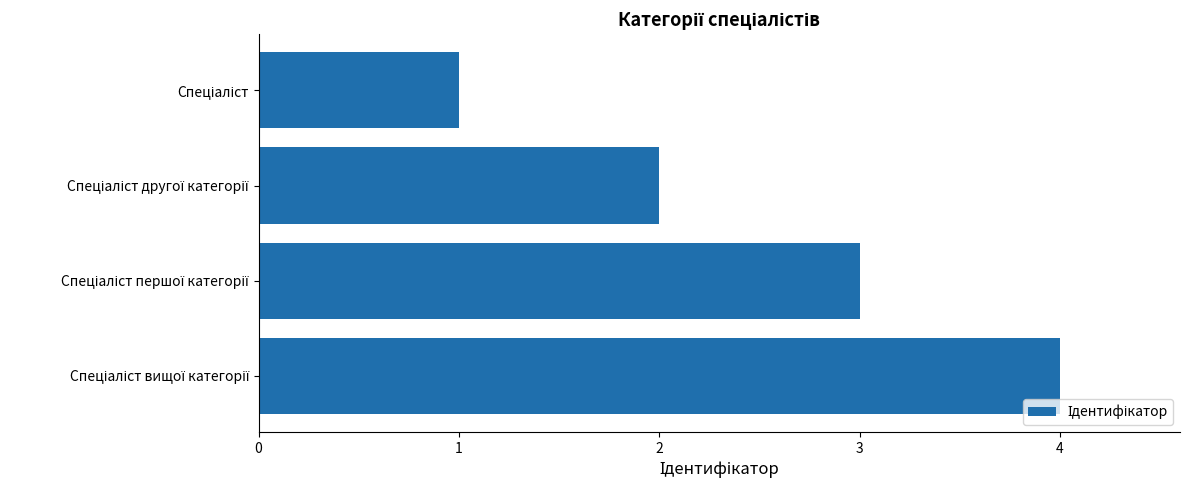

What is the sum of all values?

10